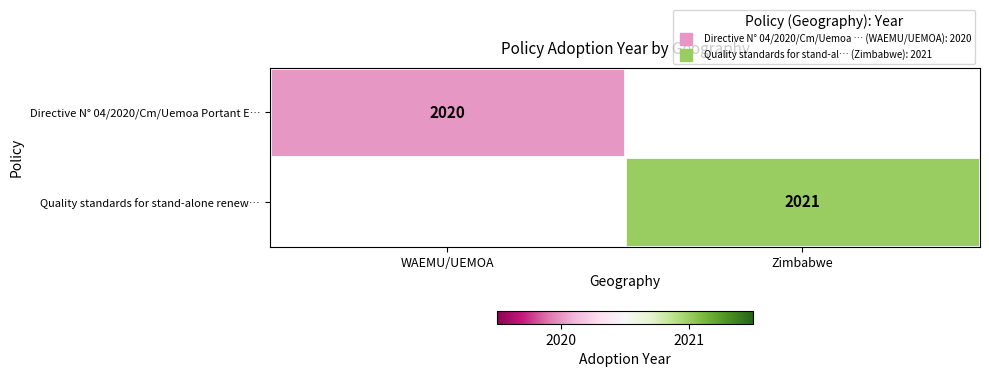

What is the highest value of the Directive N° 04/2020/Cm/Uemoa Portant E… series?

2020.0